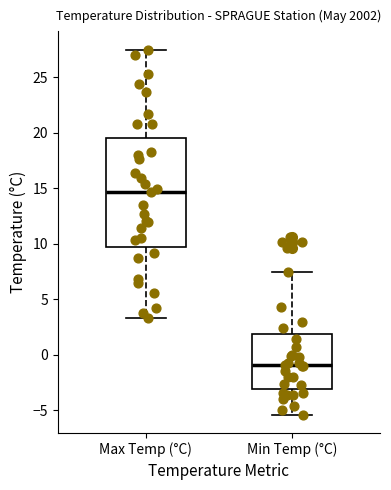

Reading left to right, read every box against the y-axis: the position of its median line, the range the box covers, and the ends of its whiskers. The values are not printed on the chart, so give them approximately, as read against the axis.

Max Temp (°C): median 14.5, box 10.0 to 19.5, whiskers 3.5 to 27.5
Min Temp (°C): median -1.0, box -3.0 to 2.0, whiskers -5.5 to 7.5